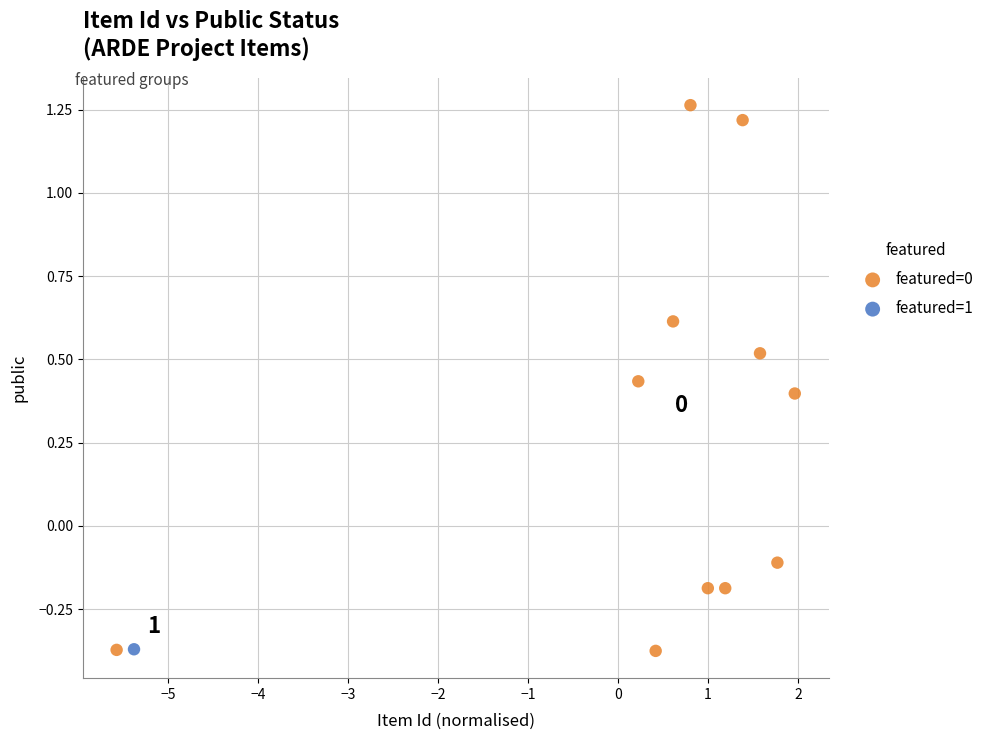

What are all the series names shown in the legend?

featured=0, featured=1